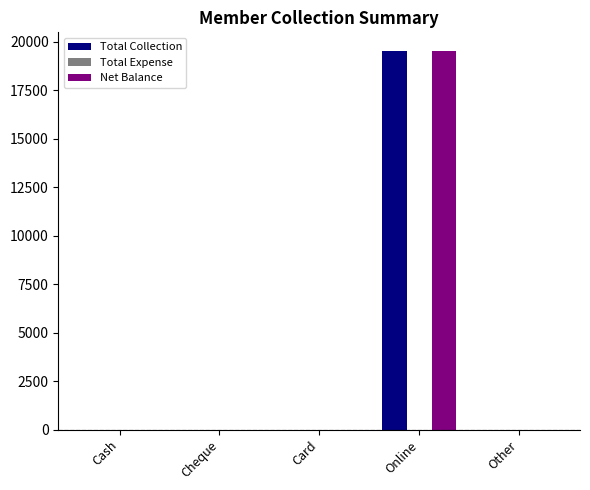

What is the sum of all Net Balance values?

19500